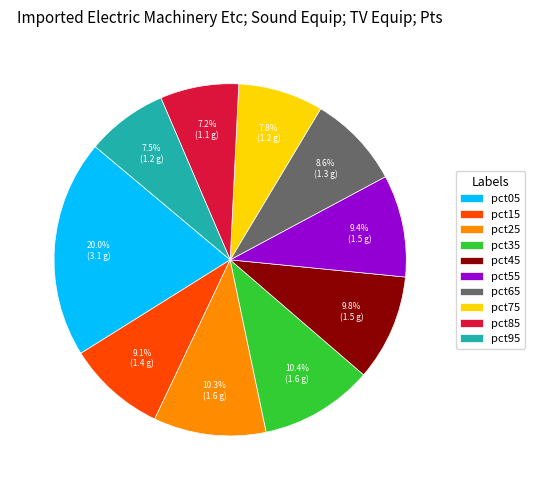

To the nearest percent, what is the combined percentage of pct05 and pct25?

30%